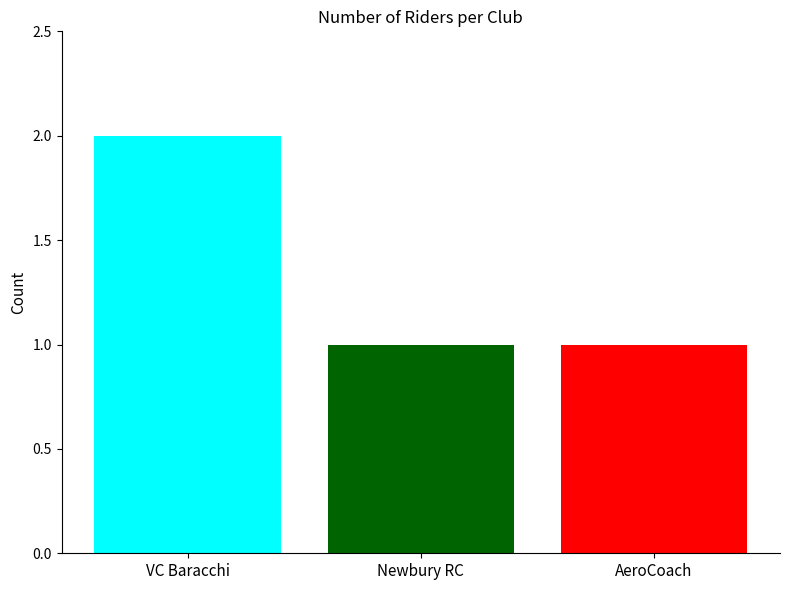

How many groups of bars are there?

1